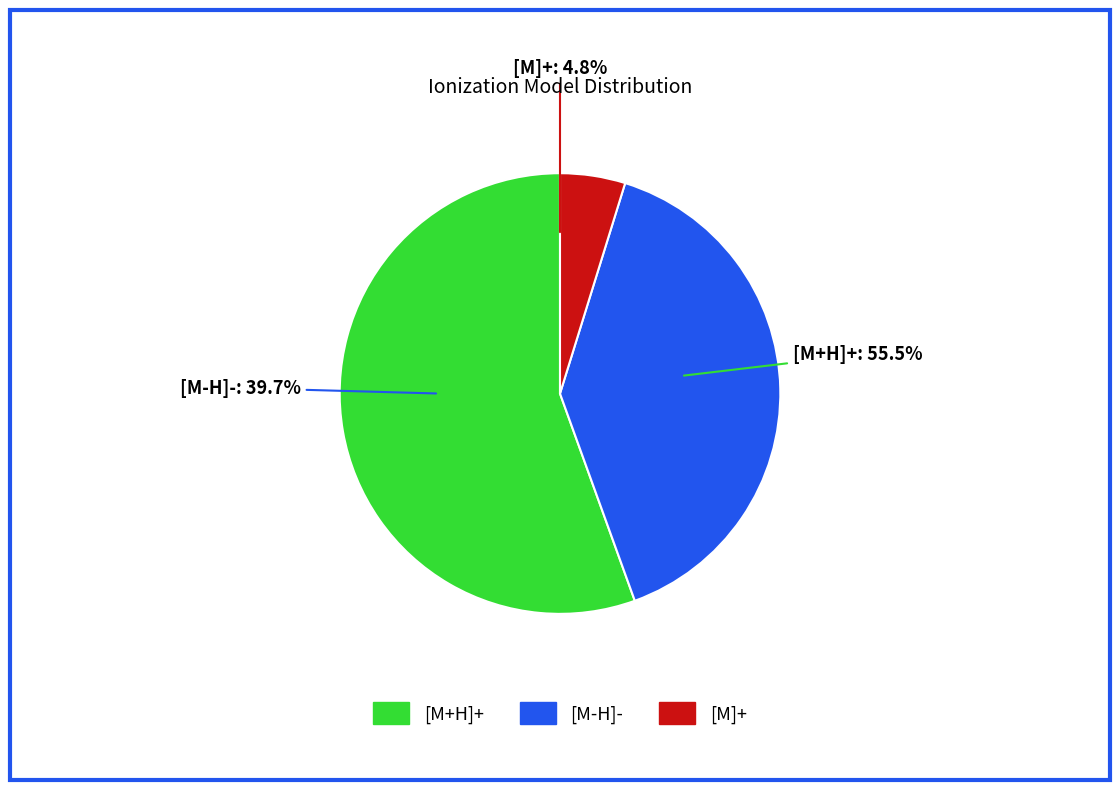

Count the number of slices in the pie.

3